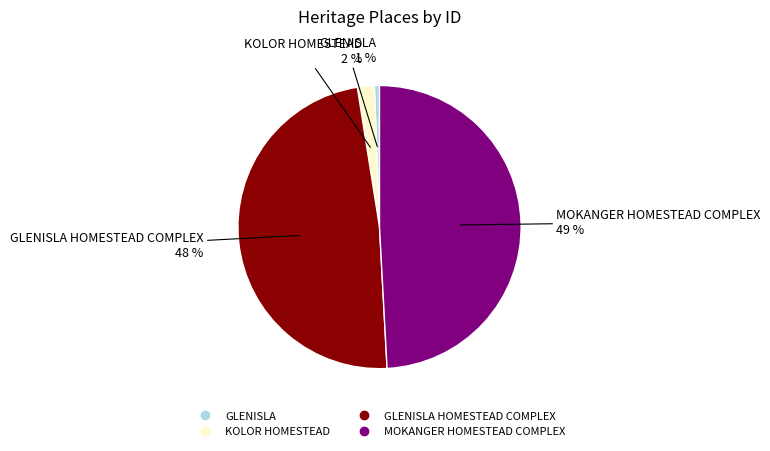

Does any single category account for the majority?

No